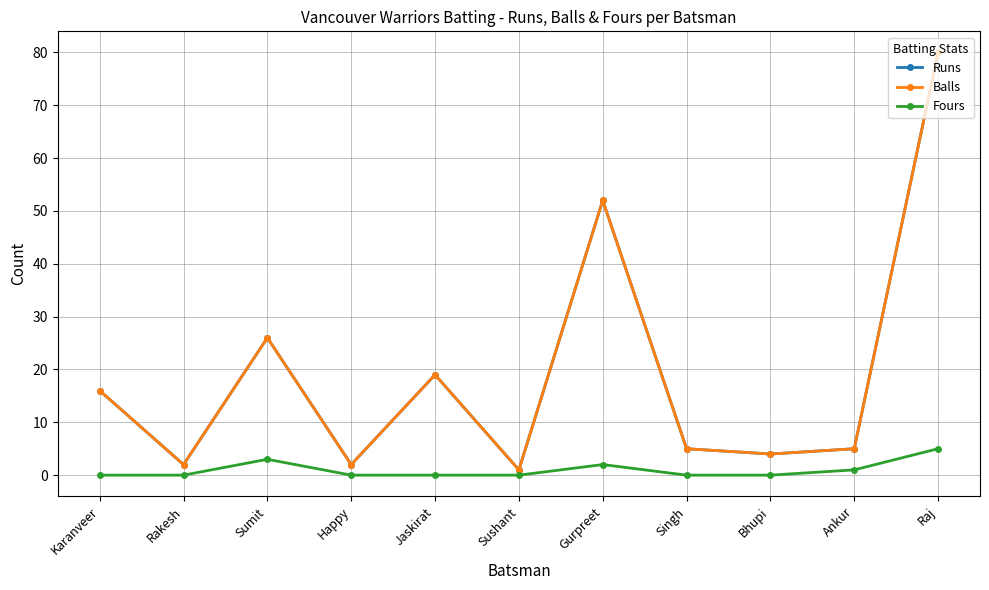

Which has a higher value, Raj or Sumit?

Raj